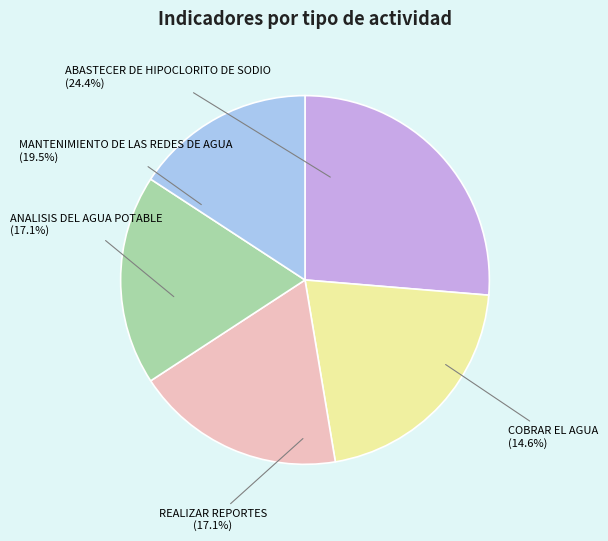

What is the change in value from ABASTECER DE HIPOCLORITO DE SODIO to ANALISIS DEL AGUA POTABLE?

-3